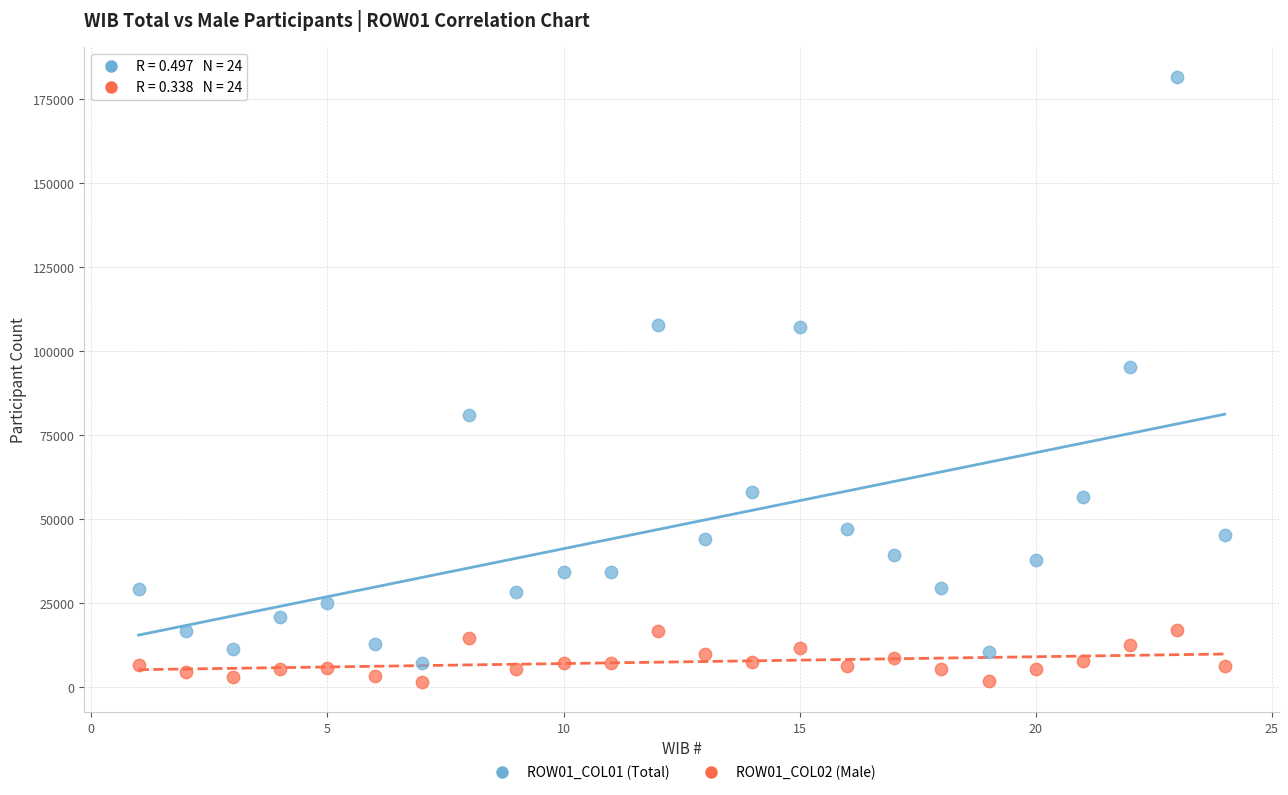

Across all series, what Y value is closest to 91532?

95337